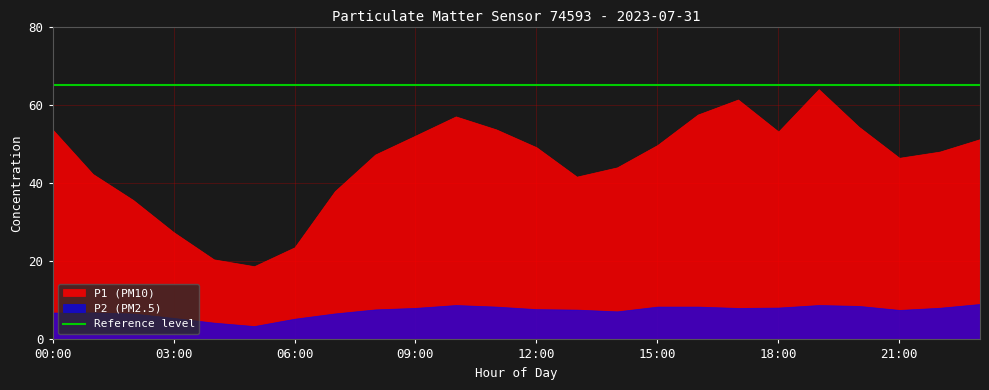

True or false: P2 and P1 intersect in this chart.

False